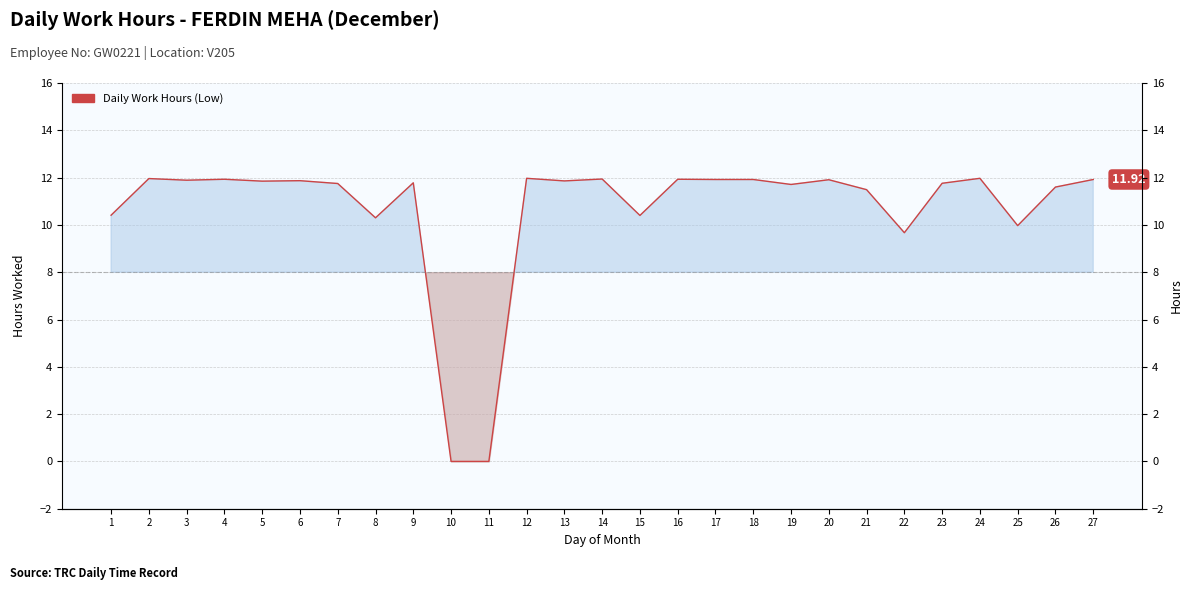

Reading left to right, list all the values displayed in this chart.

1=10.4	2=12.0	3=11.9	4=11.9	5=11.8	6=11.9	7=11.8	8=10.3	9=11.8	10=0.0	11=0.0	12=12.0	13=11.9	14=11.9	15=10.4	16=11.9	17=11.9	18=11.9	19=11.7	20=11.9	21=11.5	22=9.7	23=11.8	24=12.0	25=10.0	26=11.6	27=11.9